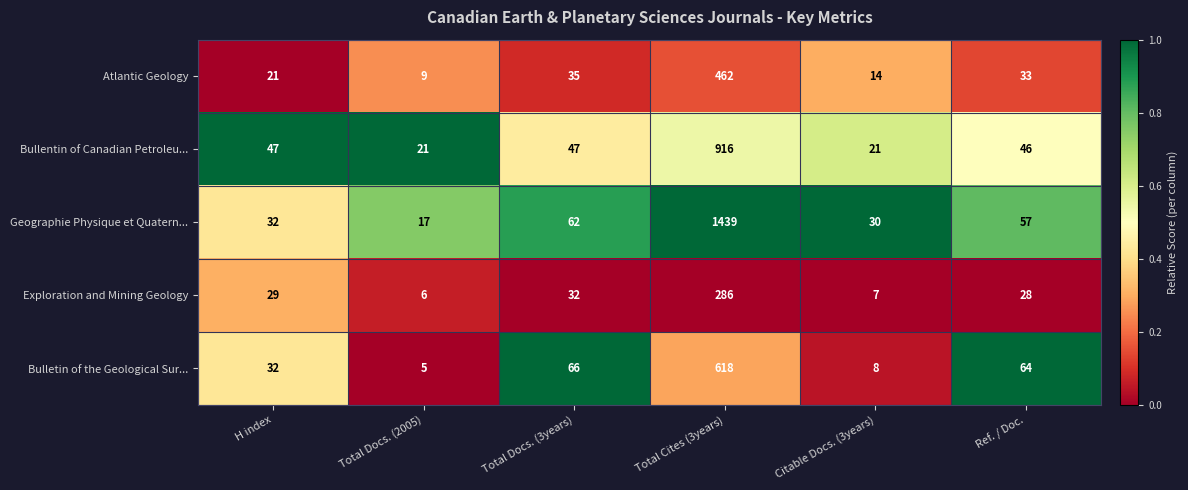

What is the minimum value for Geographie Physique et Quatern...?

17